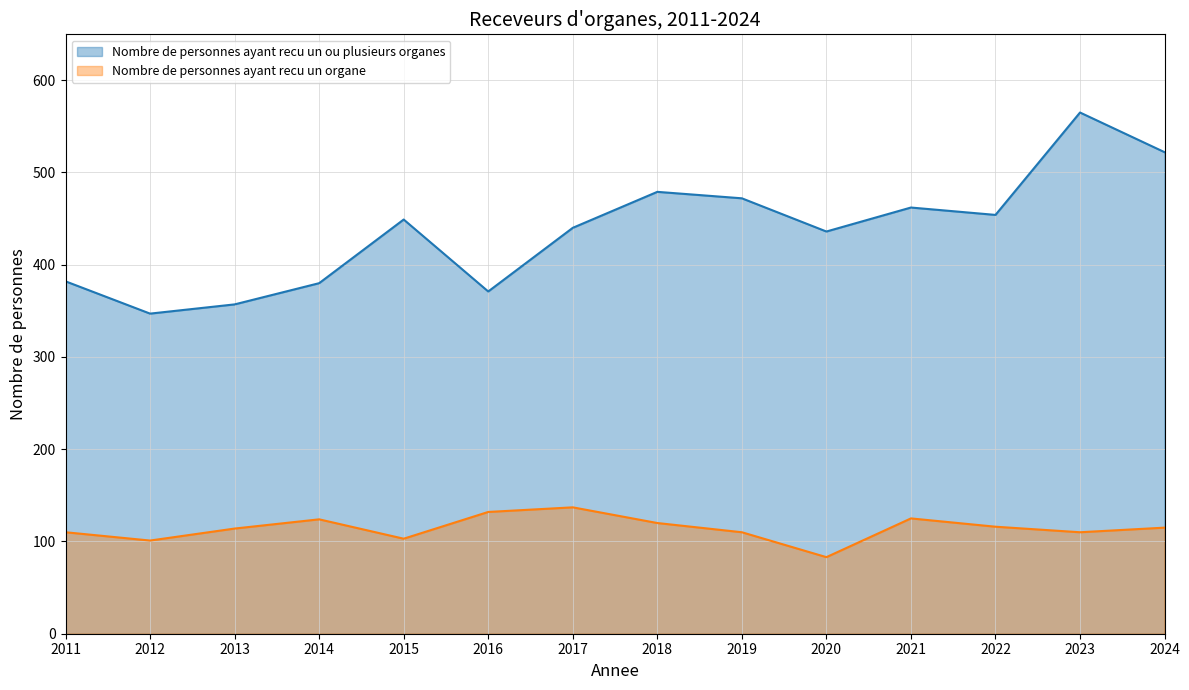

Reading left to right, what are all the values shown in this chart?

Nombre de personnes ayant recu un ou plusieurs organes: 382	347	357	380	449	371	440	479	472	436	462	454	565	522
Nombre de personnes ayant recu un organe: 110	101	114	124	103	132	137	120	110	83	125	116	110	115